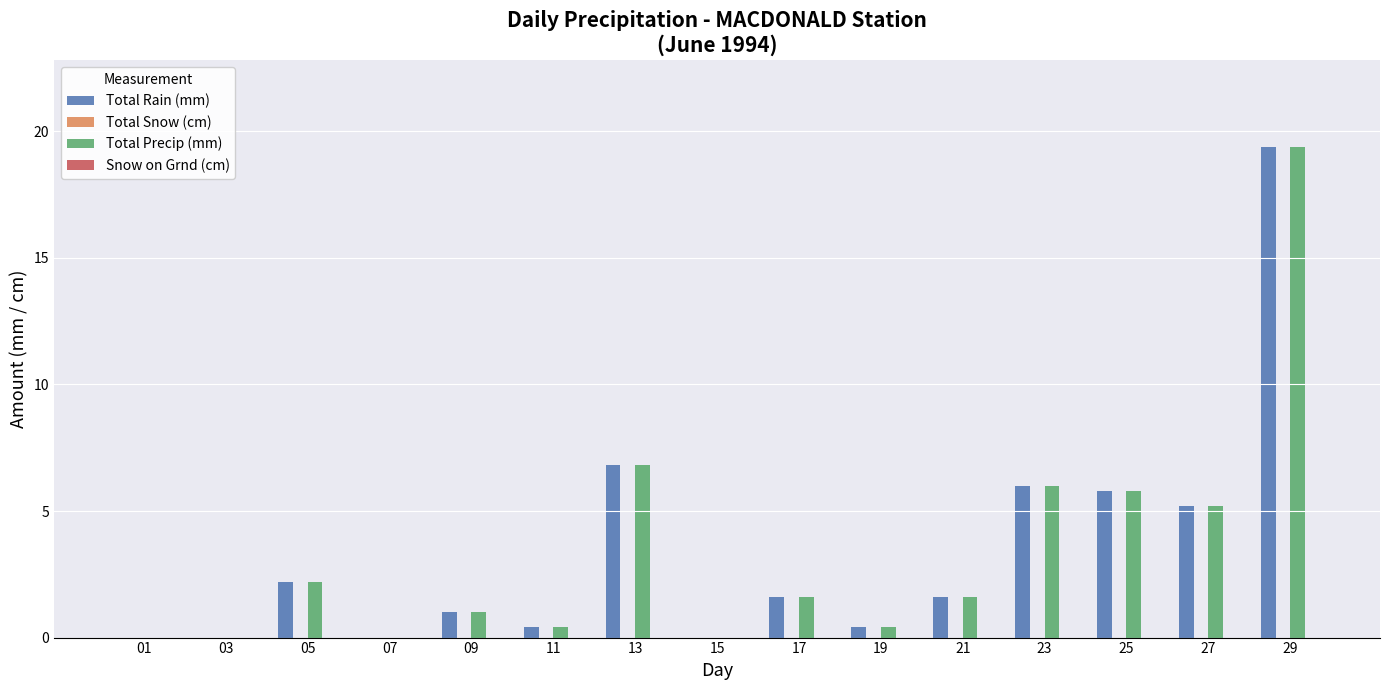

What is the total value across all series at 27?

10.4